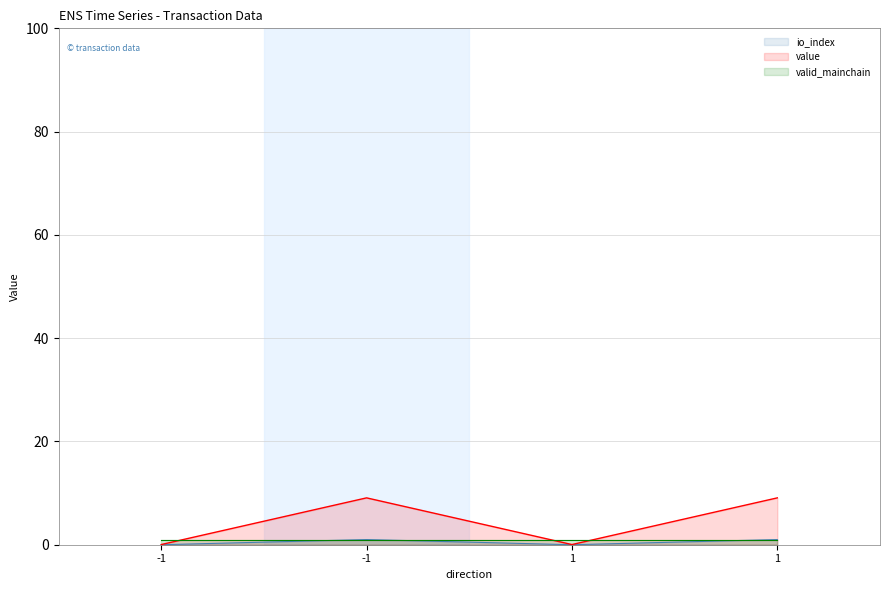

How many values in the io_index series are below 1?

2